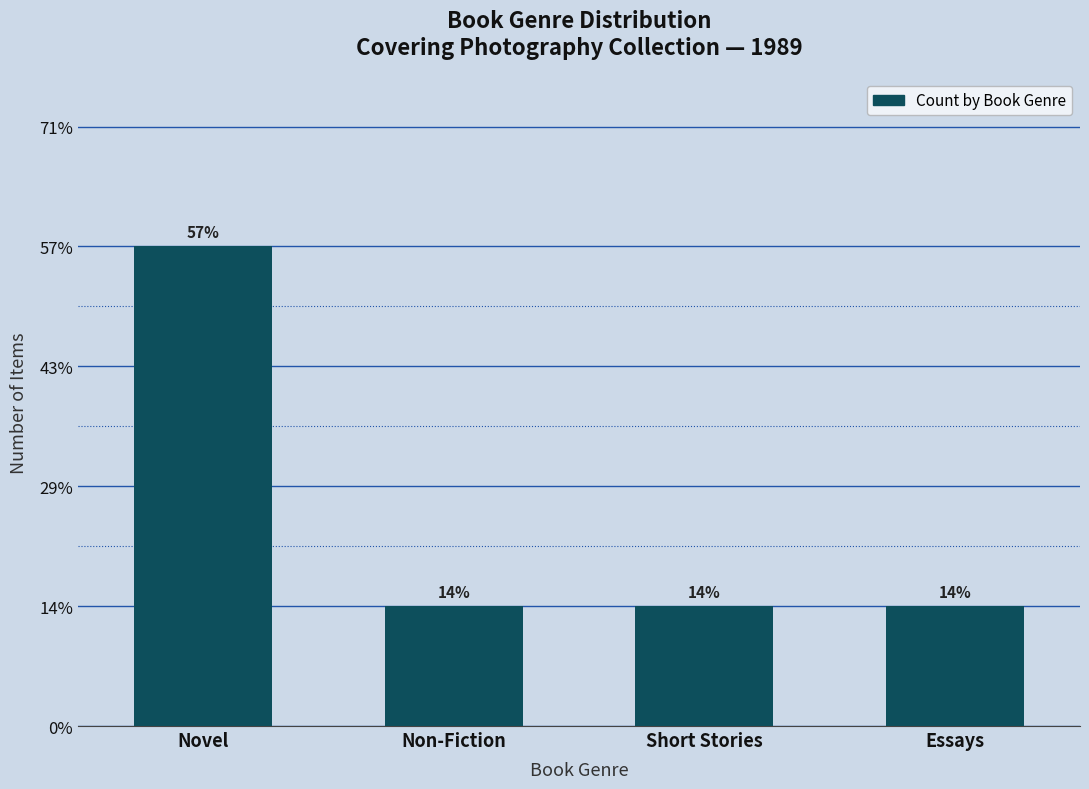

True or false: the data shows 1 at Short Stories.

True